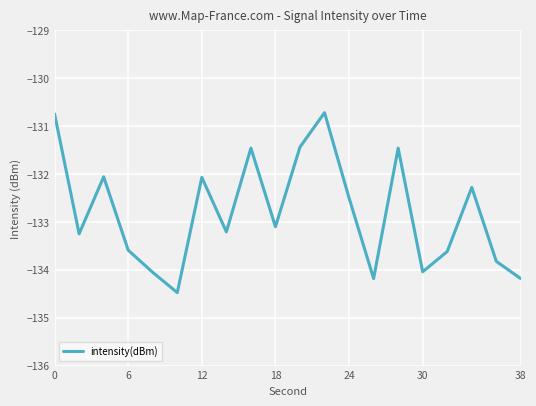

What is the maximum value shown in the chart?

-130.7